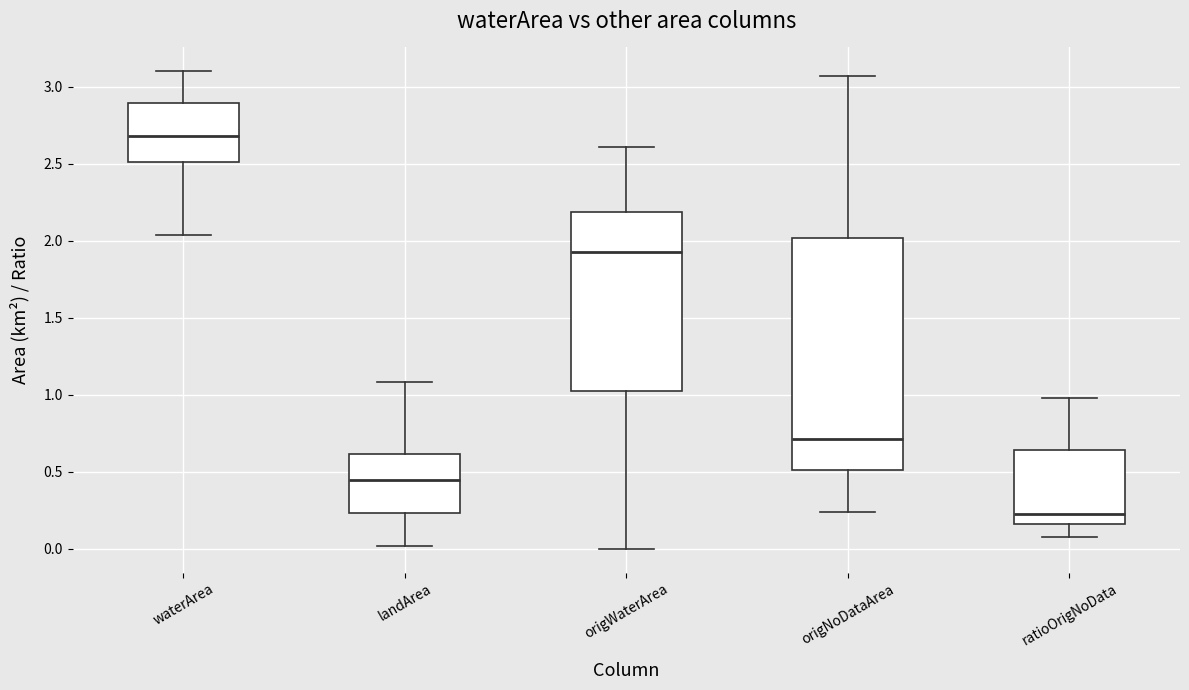

Reading left to right, transcribe this box plot: for each box, give where its median line is, the range the box spans, and where its two whiskers end, as read against the y-axis. The values are not printed on the chart, so give them approximately, as read against the axis.

waterArea: median 2.70, box 2.50 to 2.90, whiskers 2.05 to 3.10
landArea: median 0.45, box 0.25 to 0.60, whiskers 0.00 to 1.10
origWaterArea: median 1.95, box 1.00 to 2.20, whiskers 0.00 to 2.60
origNoDataArea: median 0.70, box 0.50 to 2.00, whiskers 0.25 to 3.05
ratioOrigNoData: median 0.25, box 0.15 to 0.65, whiskers 0.10 to 1.00